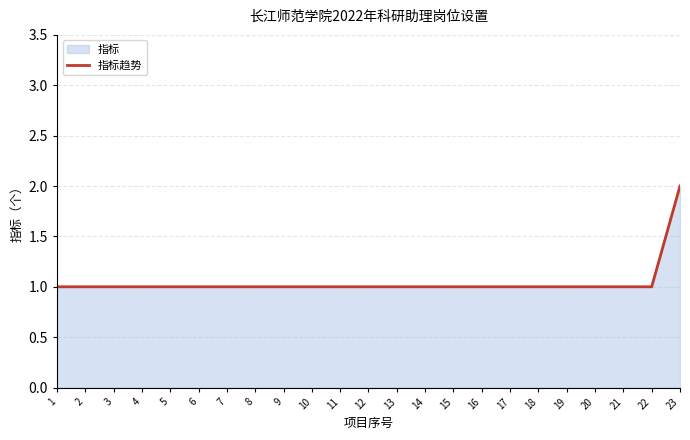

True or false: the data has more than 1 interior local peaks.

False